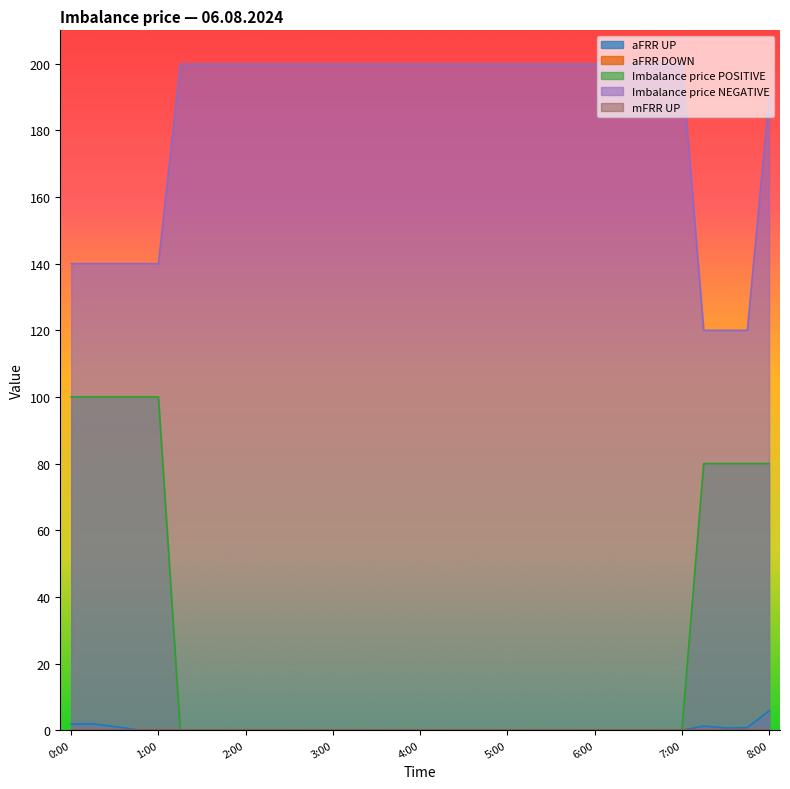

True or false: aFRR UP has a value of 0.0 at 6:15.

True